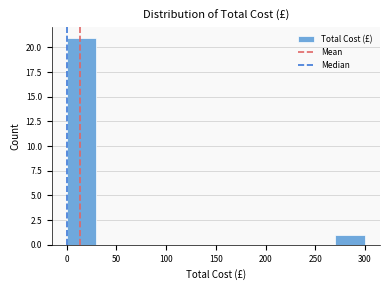

Reading left to right, transcribe this chart: for each bar, give the range it covers on the x-axis and its height. The values are not printed on the chart, so give them approximately, as read against the axis.

0 to 30: 21
30 to 60: 0
60 to 90: 0
90 to 120: 0
120 to 150: 0
150 to 180: 0
180 to 210: 0
210 to 240: 0
240 to 270: 0
270 to 300: 1